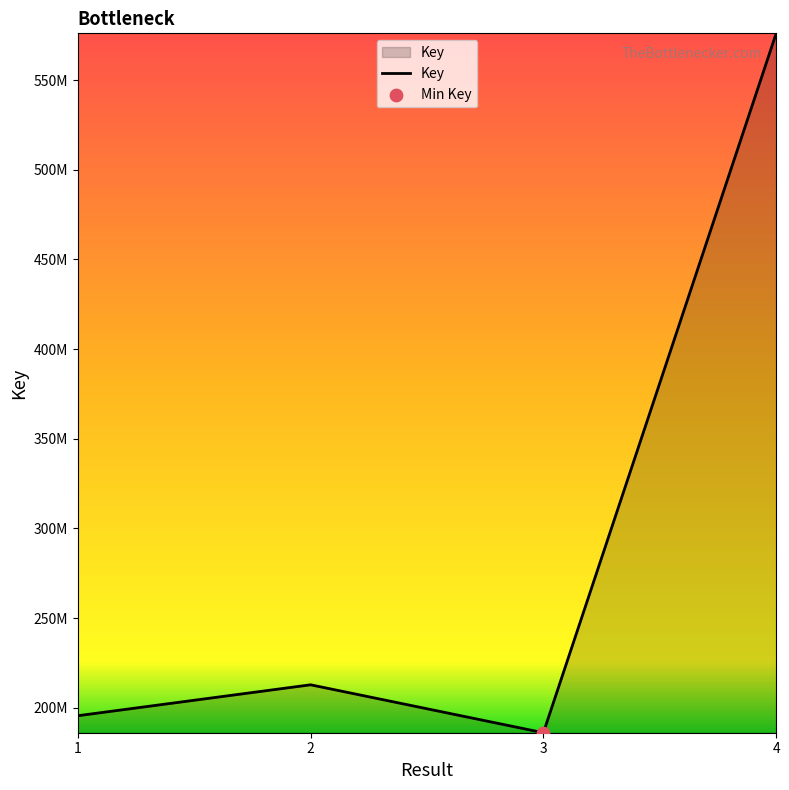

What is the ratio of the value at 2 to the value at 1?

1.1